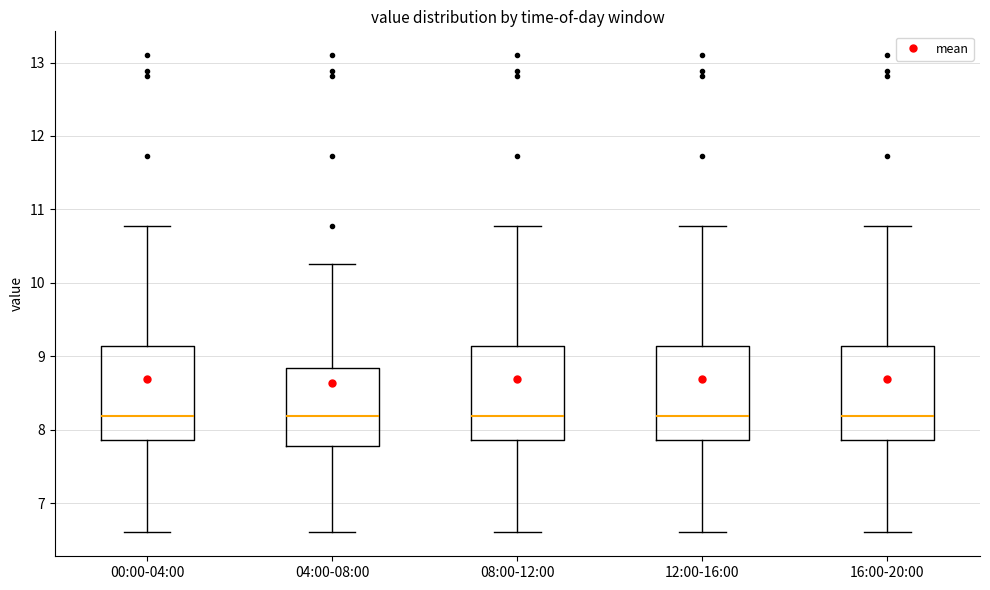

Where does the upper whisker of the box for 08:00-12:00 end on the y-axis? The values are not printed on the chart, so give them approximately, as read against the axis.

10.8